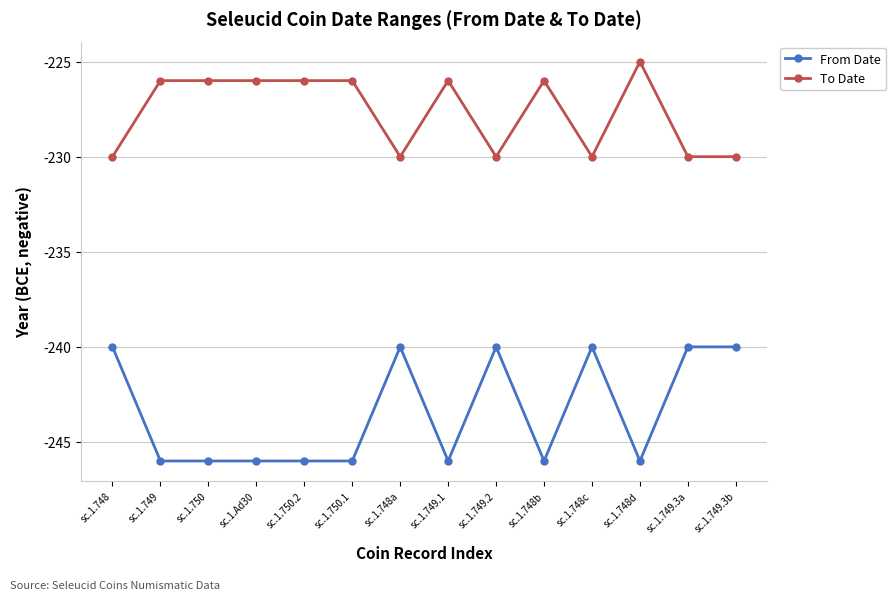

True or false: To Date and From Date intersect in this chart.

False